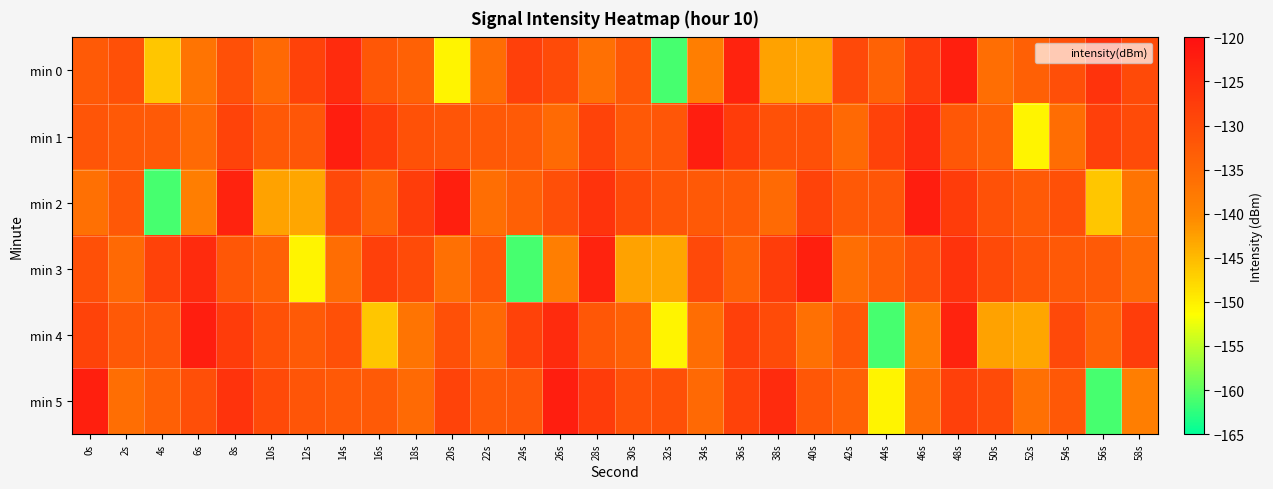

Which has a higher value, 48s or 58s?

48s